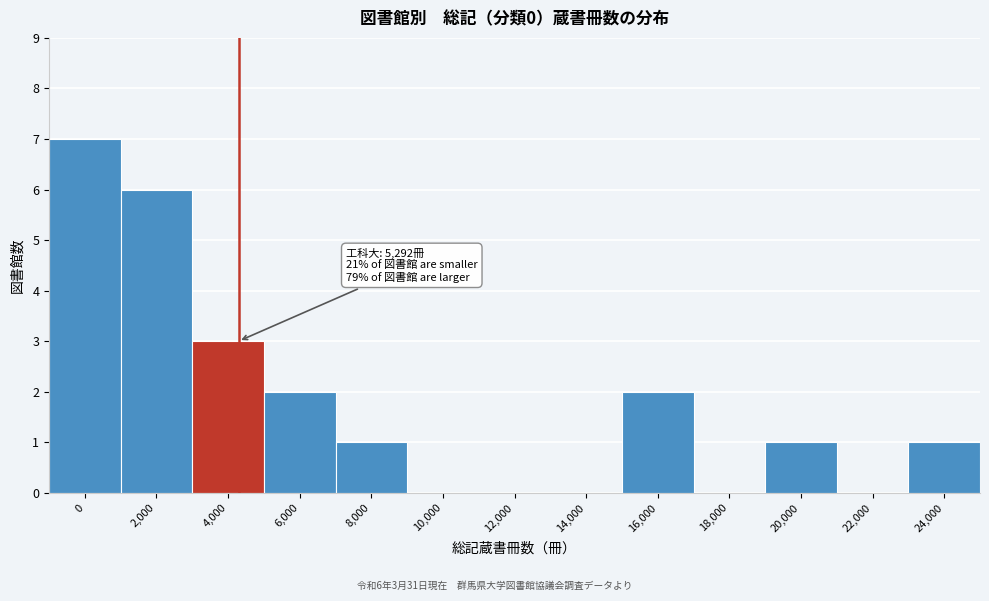

Reading left to right, extract all data points from this chart.

0=7	2,000=6	4,000=3	6,000=2	8,000=1	10,000=0	12,000=0	14,000=0	16,000=2	18,000=0	20,000=1	22,000=0	24,000=1